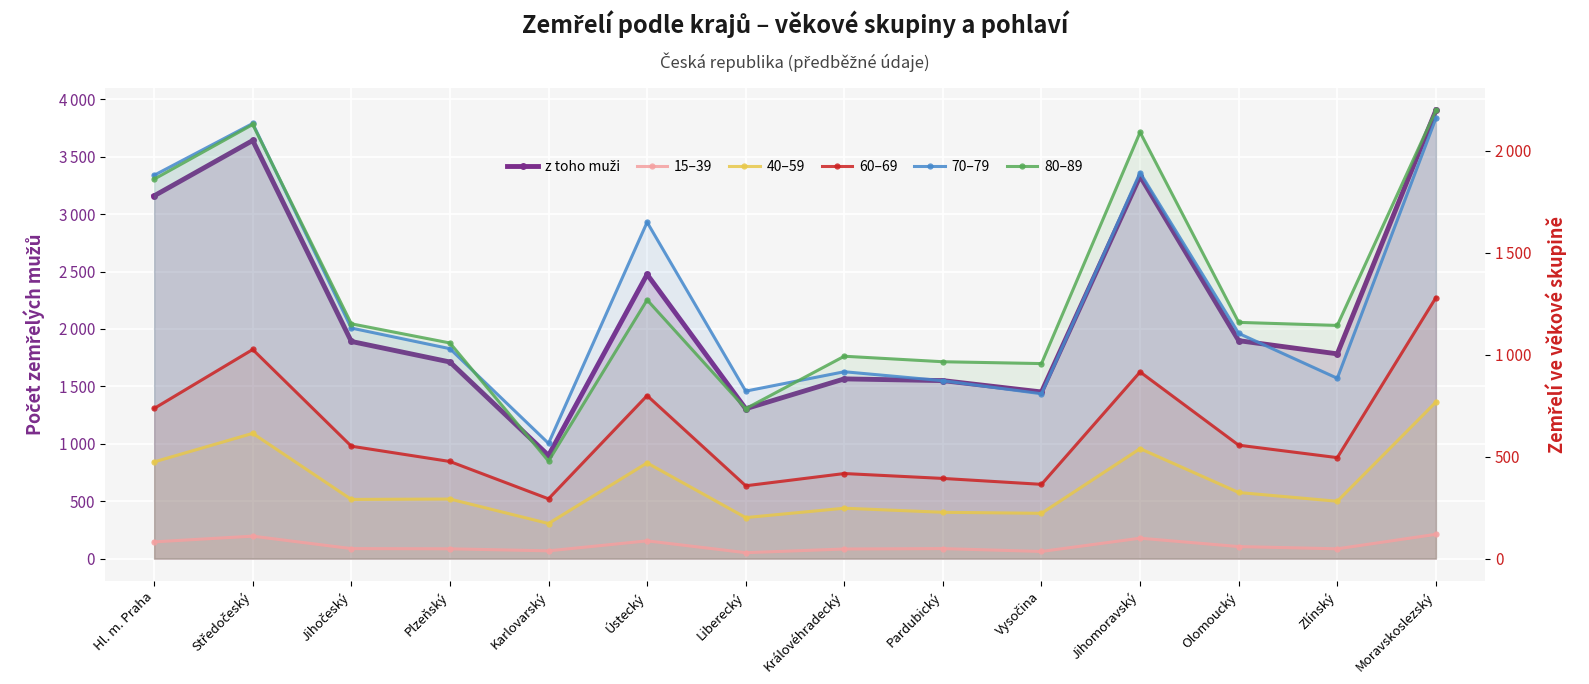

What is the difference between the maximum and second lowest values in the 70–79 series?

1350